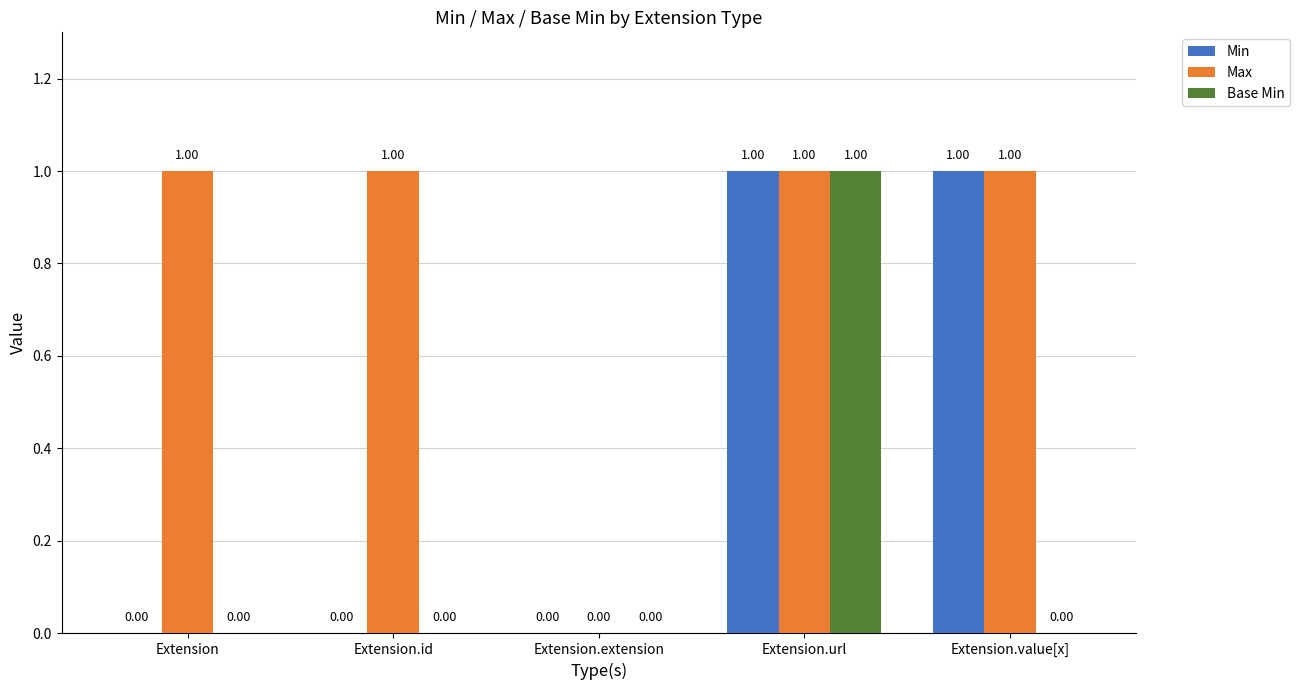

What are all the series names shown in the legend?

Min, Max, Base Min